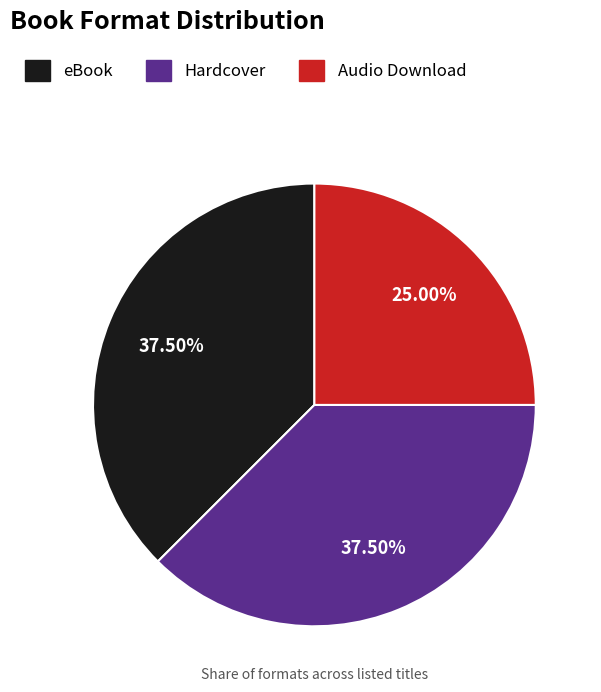

Do eBook and Hardcover together represent more than half of the pie?

Yes